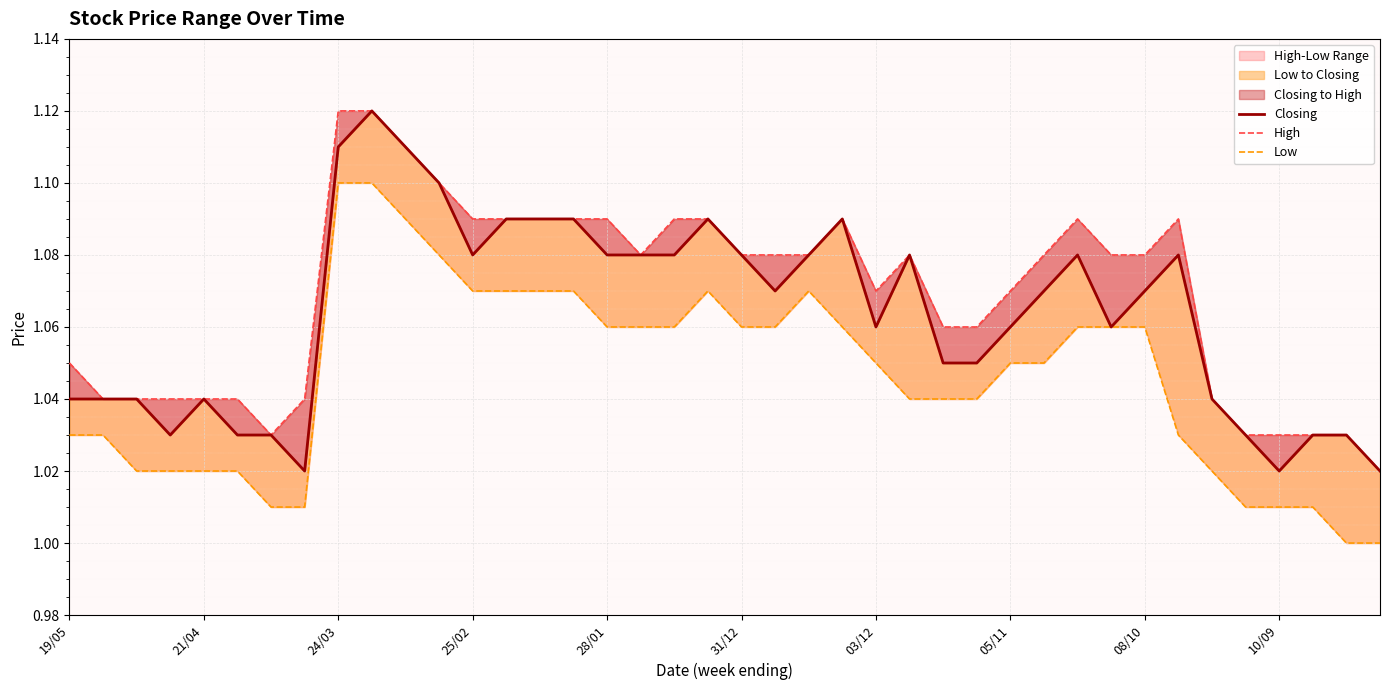

At how many categories does at least one series exceed 1?

40